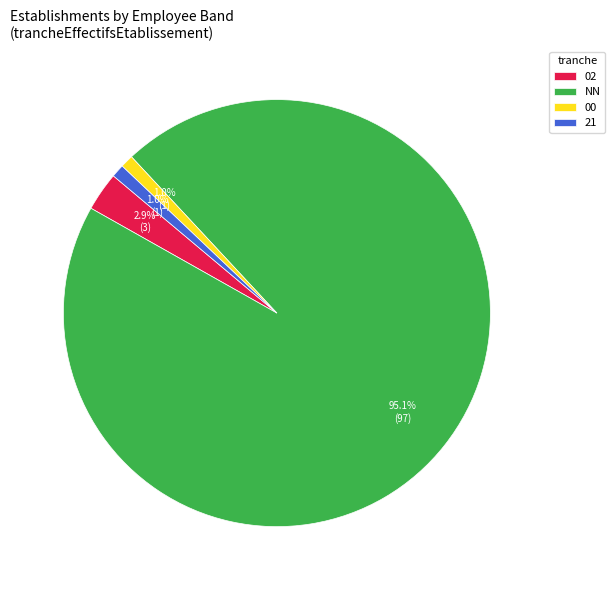

To the nearest percent, what is the average slice percentage?

25%